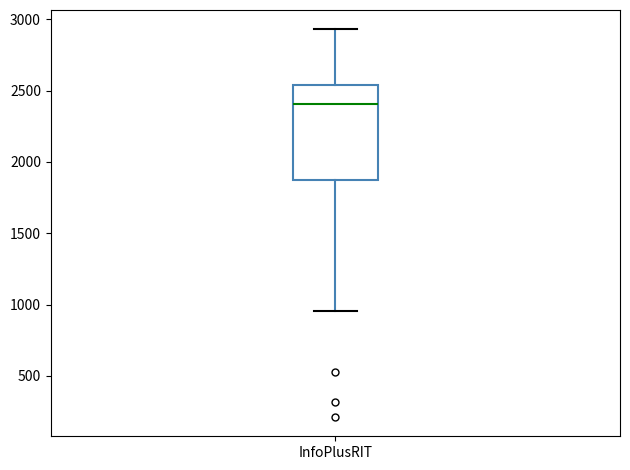

Read this box plot against the y-axis: the position of the median line, the range covered by the box, and the ends of both whiskers. The values are not printed on the chart, so give them approximately, as read against the axis.

median 2400, box 1850 to 2550, whiskers 950 to 2950